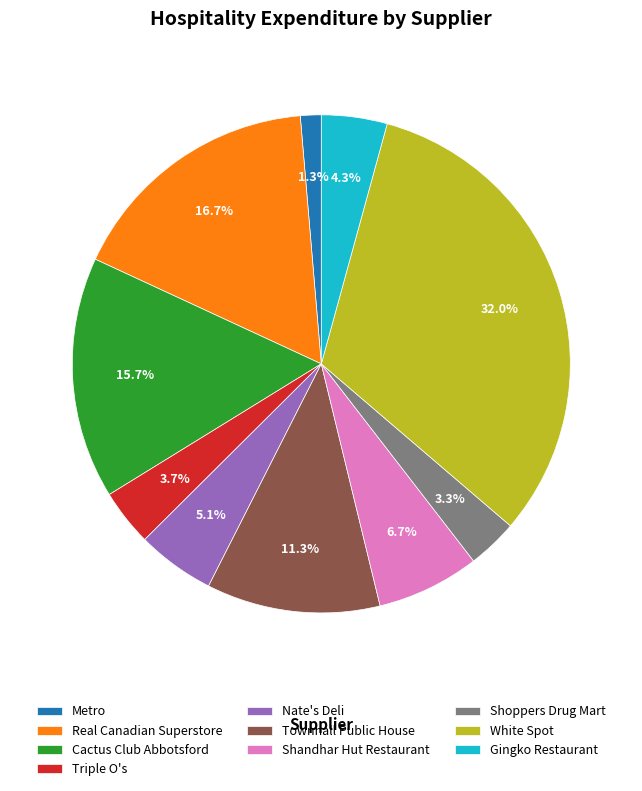

Which slice is the smallest?

Metro